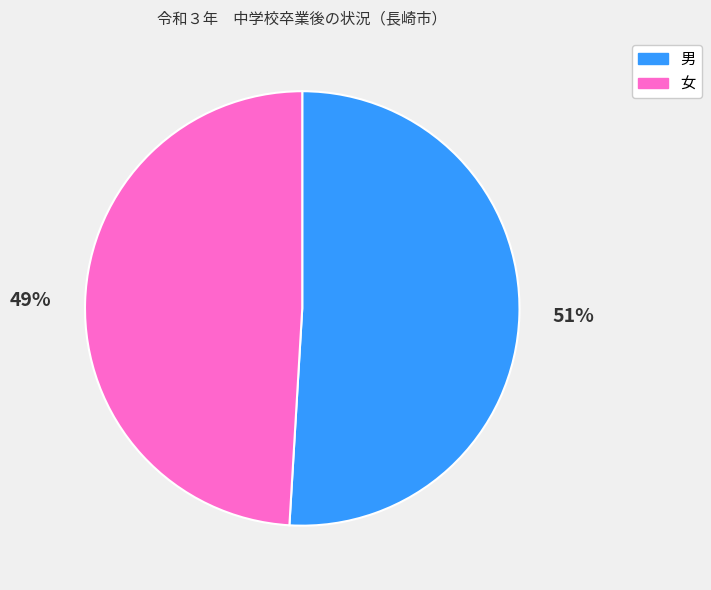

Combined, do 男 and 女 account for over 50%?

Yes